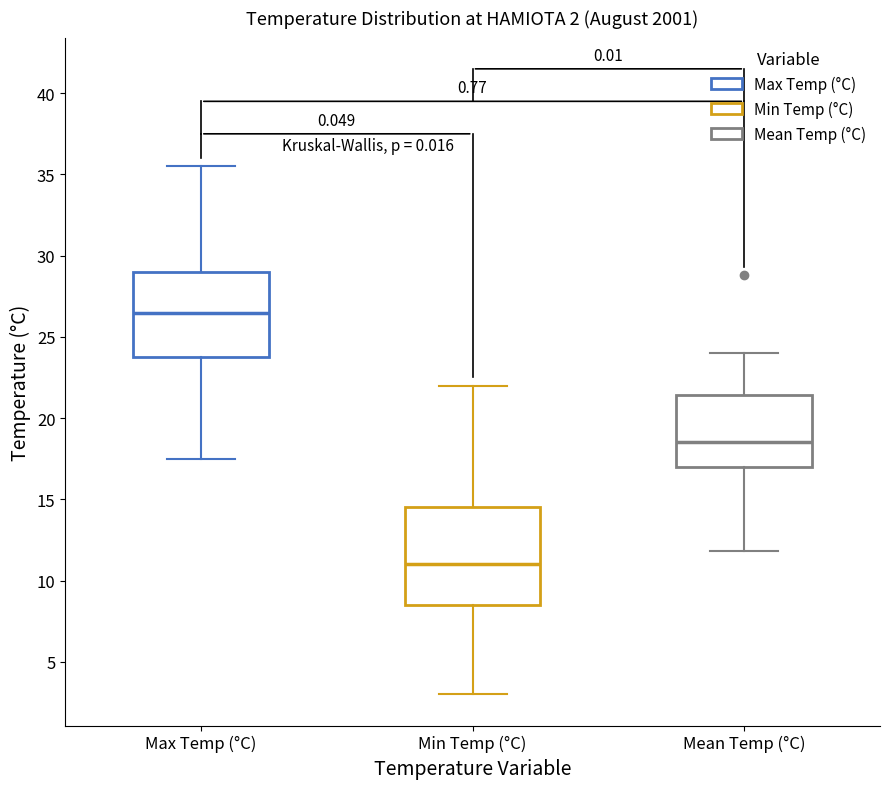

Comparing the boxes themselves (not the whiskers), which one is the tallest?

Min Temp (°C)